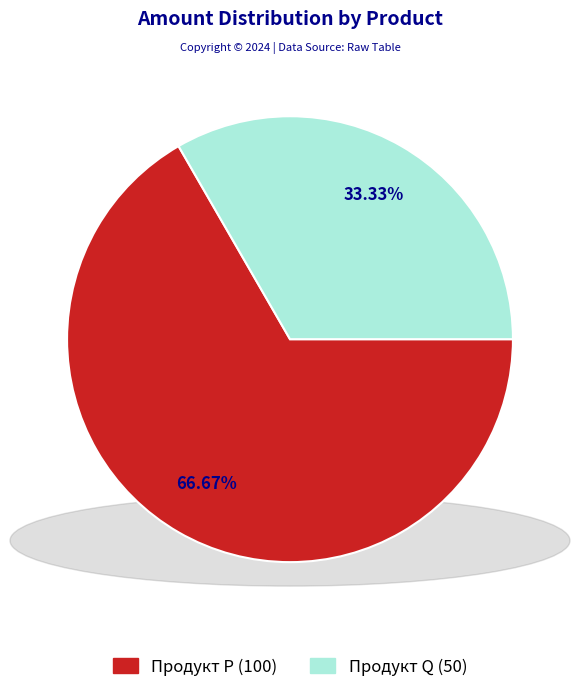

Which category has the biggest portion of the pie?

Продукт P